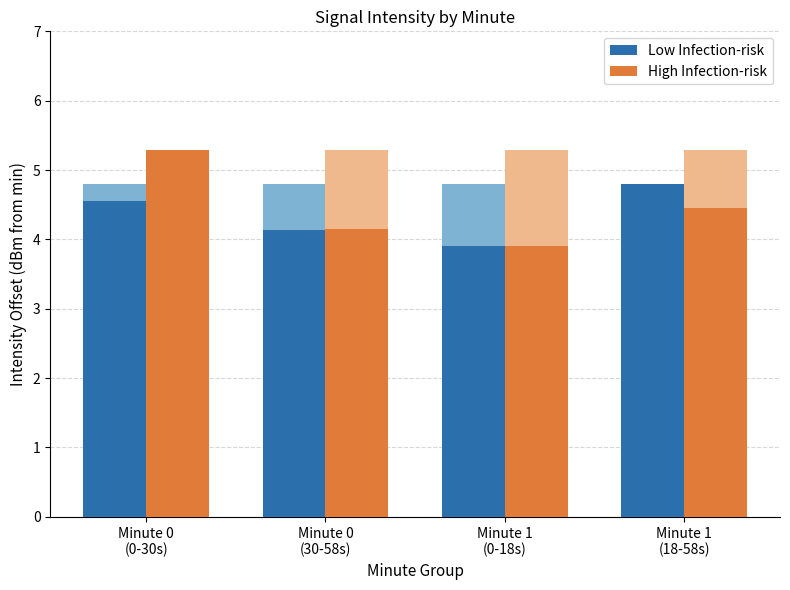

What is the lowest value of the Low Infection-risk series?

3.9